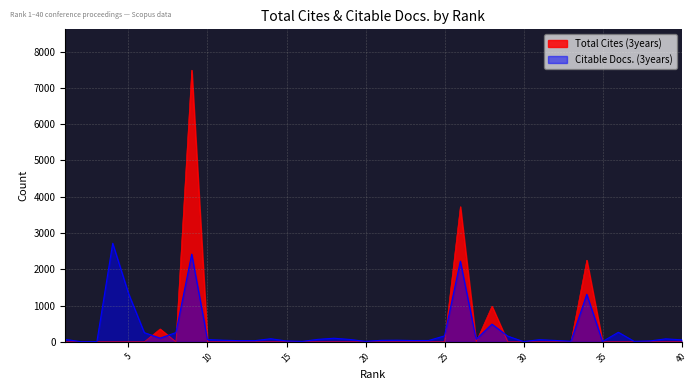

How many times do Citable Docs. (3years) and Total Cites (3years) cross each other?

10